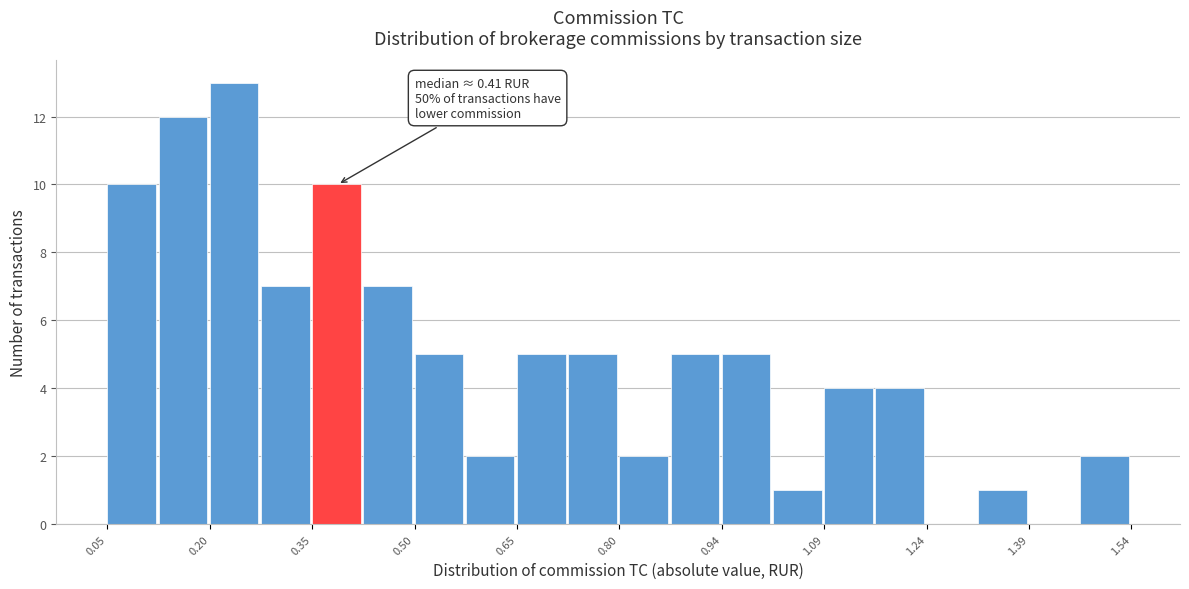

Around what value on the x-axis is the tallest bar? Give the approximate position of its centre, as read against the axis.

0.24